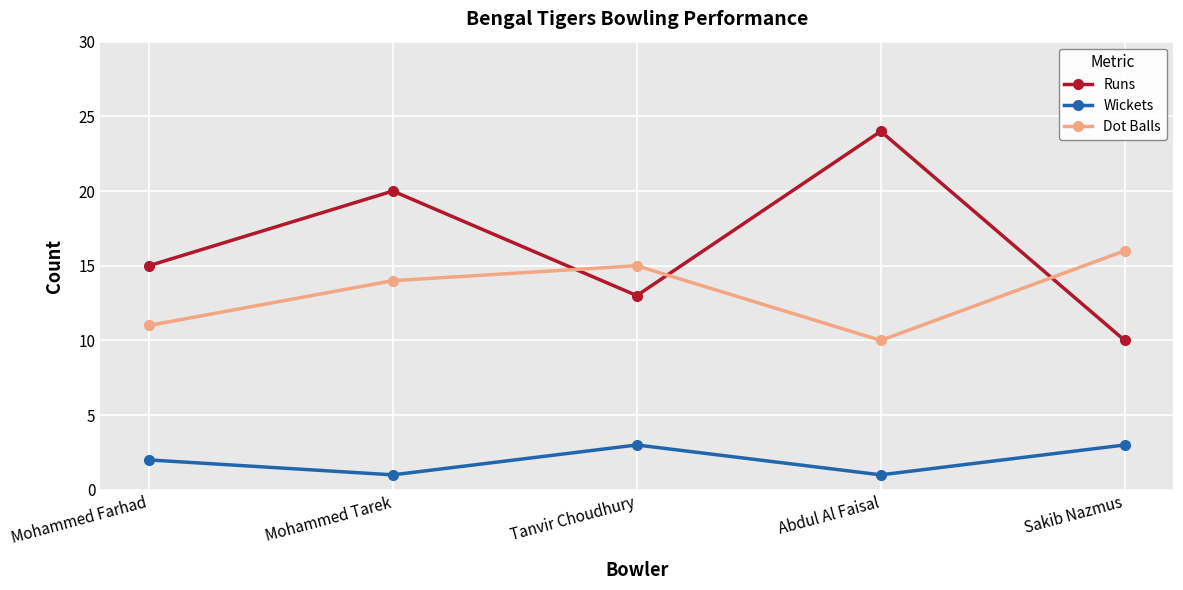

At which label is Wickets closest to 2?

Mohammed Farhad